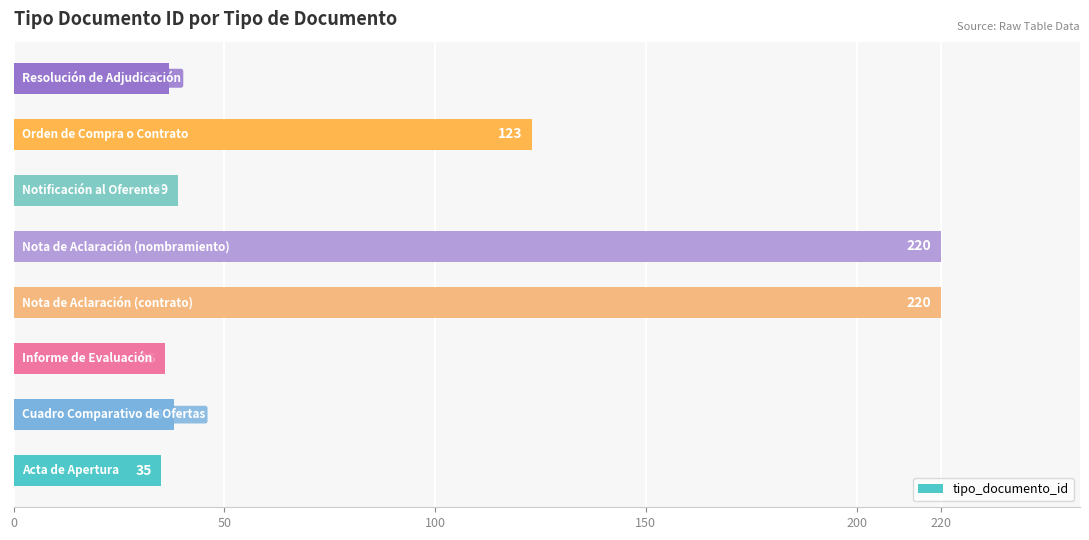

Reading bottom to top, extract all data points from this chart.

35	38	36	220	220	39	123	37